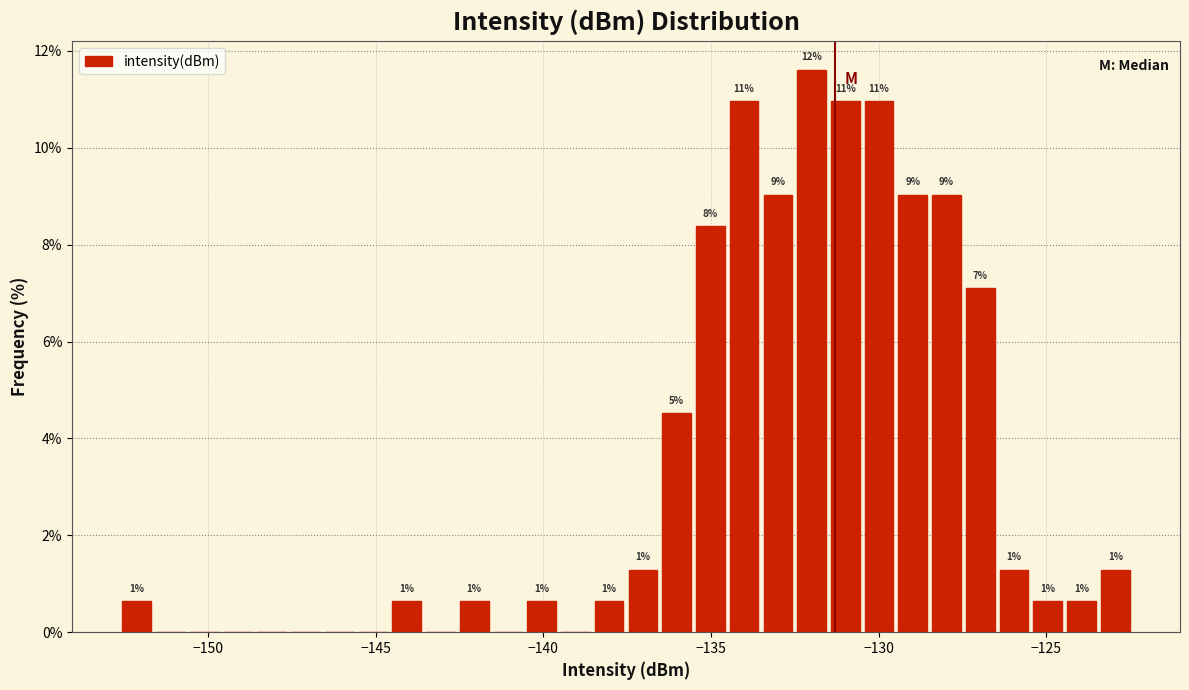

Read against the x-axis, roughly where is the centre of the tallest bar?

-132.0